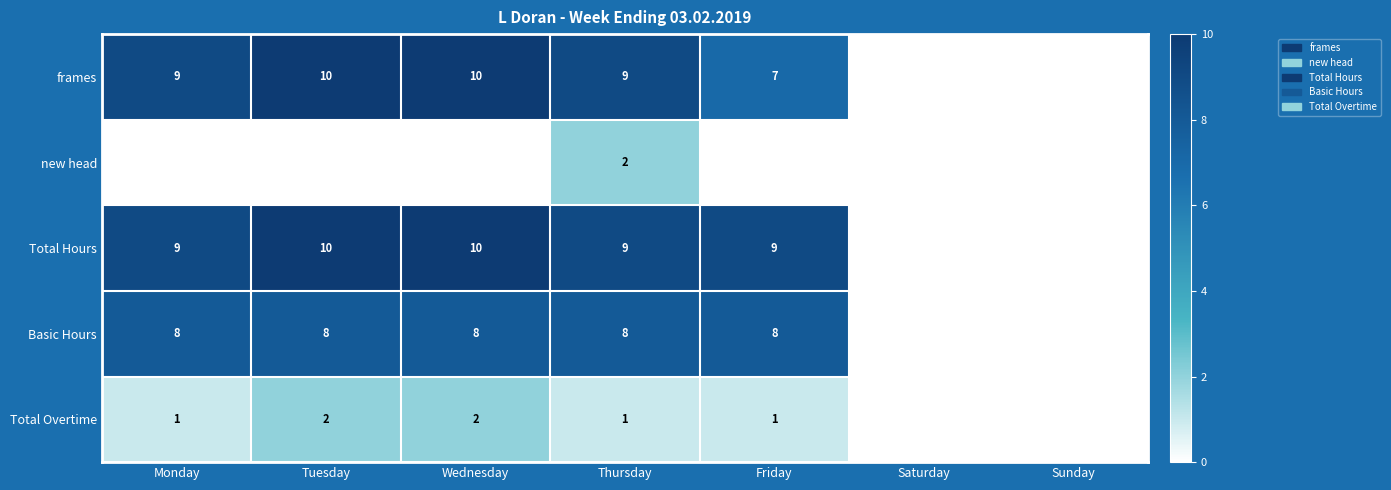

Is the value of Total Overtime at Monday greater than the value of frames at Thursday?

No